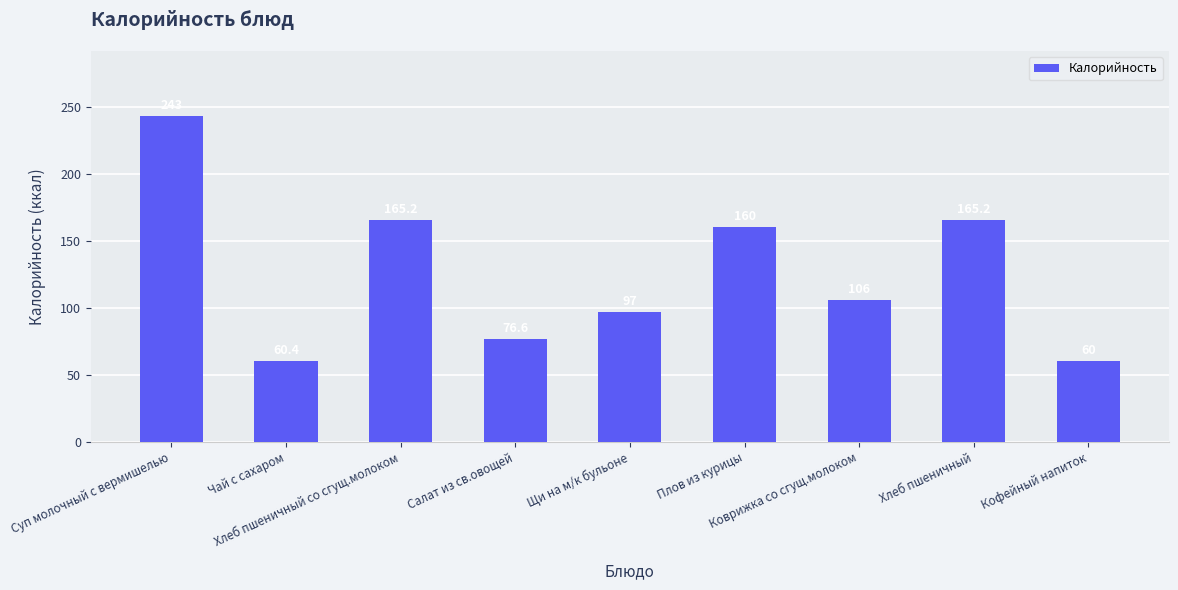

What is the sum of the values at Кофейный напиток and Щи на м/к бульоне?

157.0